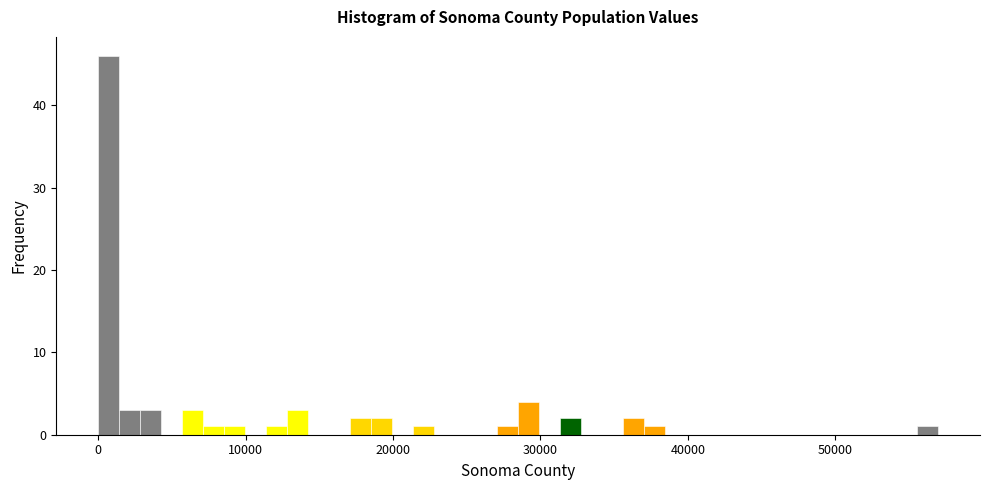

Read against the x-axis, roughly where is the centre of the tallest bar?

1000